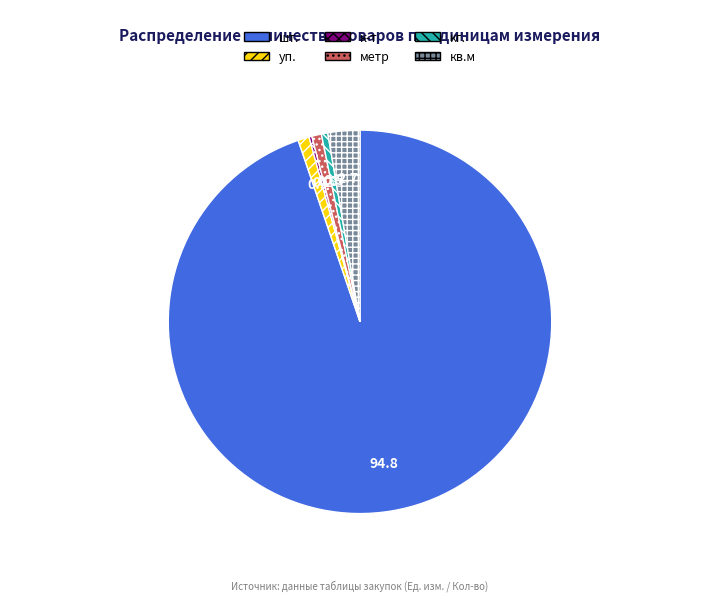

Combined, do кг. and метр account for over 50%?

No